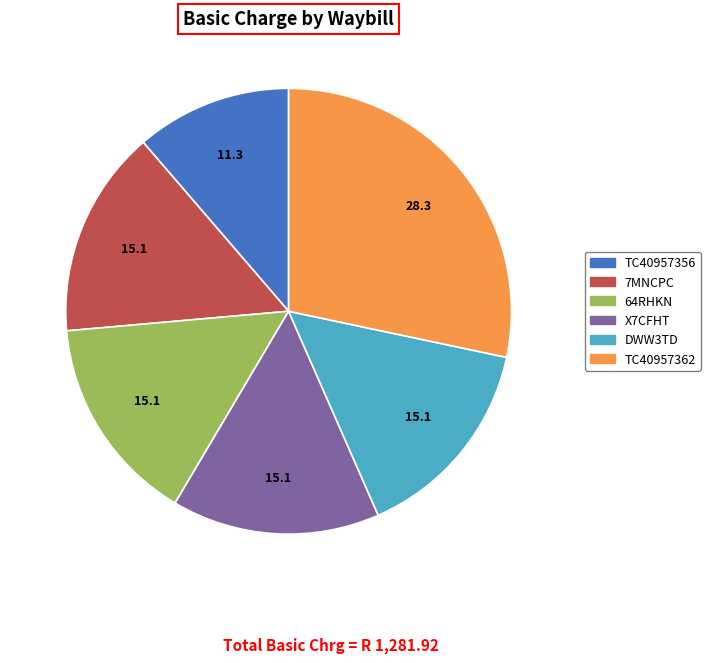

Is there a majority slice in this chart?

No